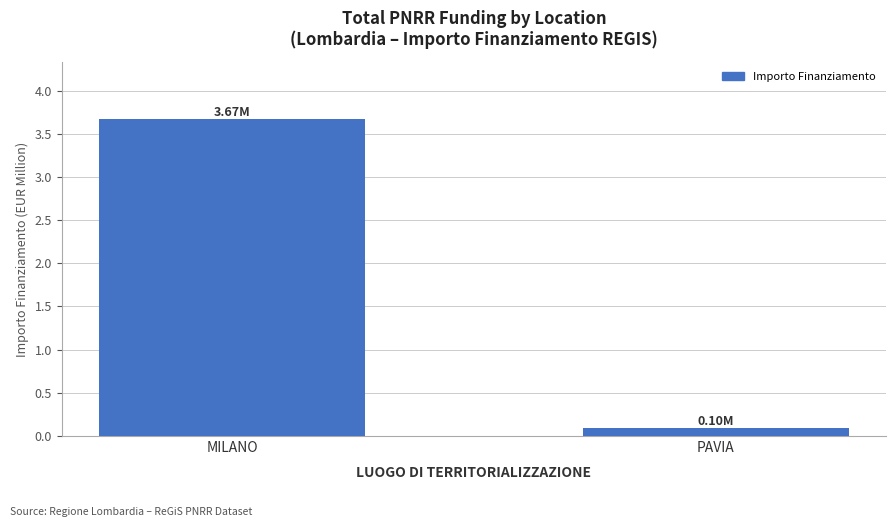

What is the change in value from MILANO to PAVIA?

-3.6